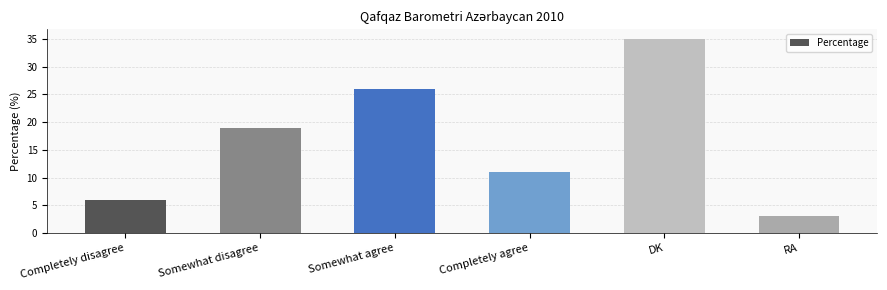

True or false: the data shows 40 at Somewhat agree.

False